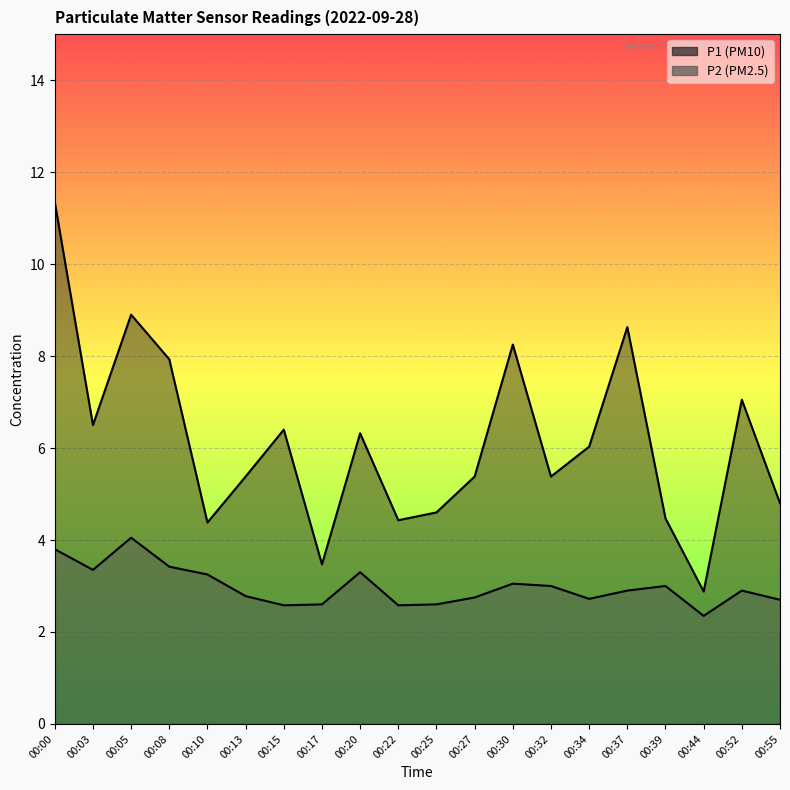

Reading left to right, what are all the values shown in this chart?

P1: 11.3	6.5	8.9	7.9	4.4	5.4	6.4	3.5	6.3	4.4	4.6	5.4	8.2	5.4	6.0	8.6	4.5	2.9	7.0	4.8
P2: 3.8	3.4	4.0	3.4	3.2	2.8	2.6	2.6	3.3	2.6	2.6	2.8	3.0	3.0	2.7	2.9	3.0	2.4	2.9	2.7